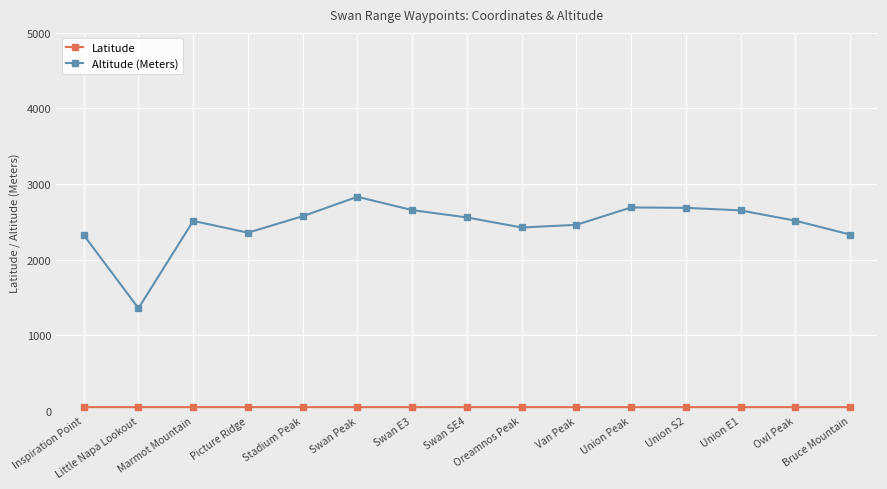

Which series has the widest spread of values?

Altitude (Meters)